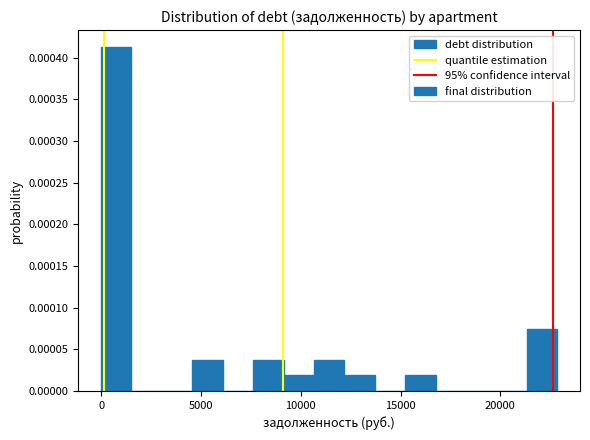

Around what value on the x-axis is the tallest bar? Give the approximate position of its centre, as read against the axis.

1000